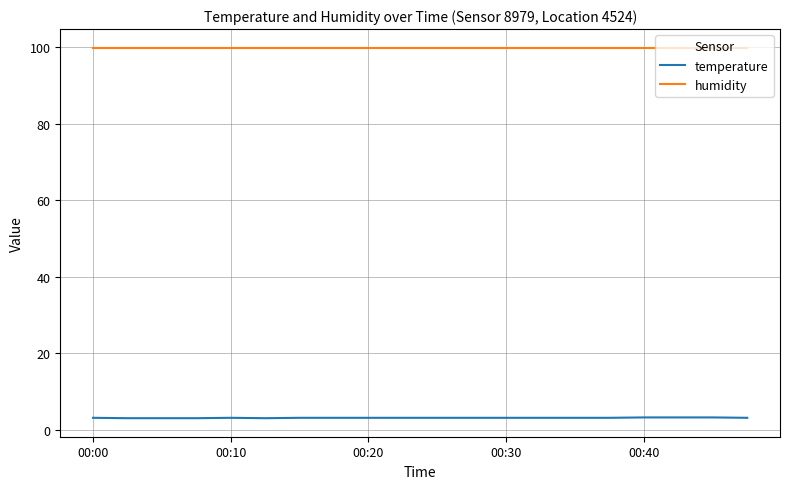

Rank the series by their average value, from lowest to highest.

temperature, humidity